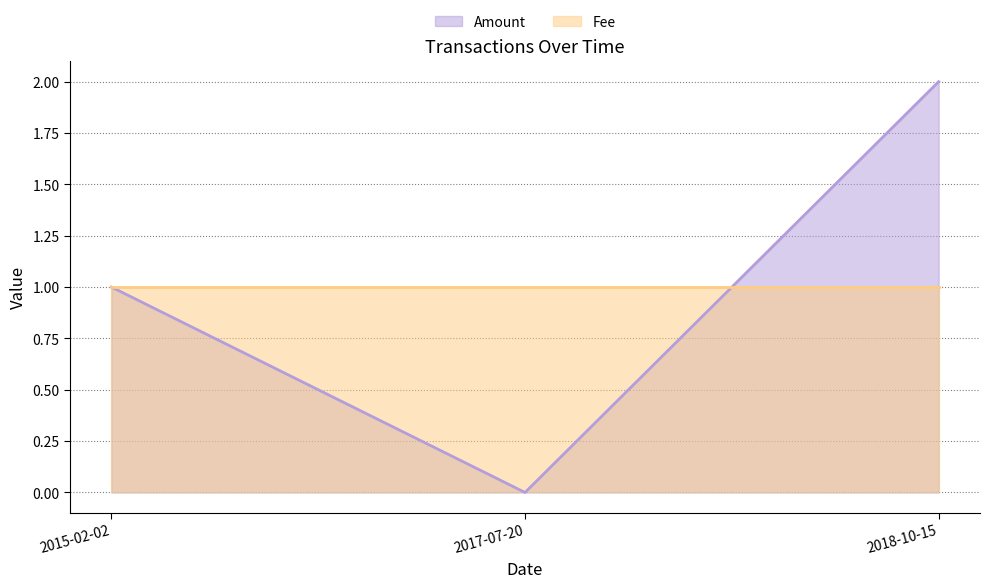

What value does the data have at 2018-10-15?

2